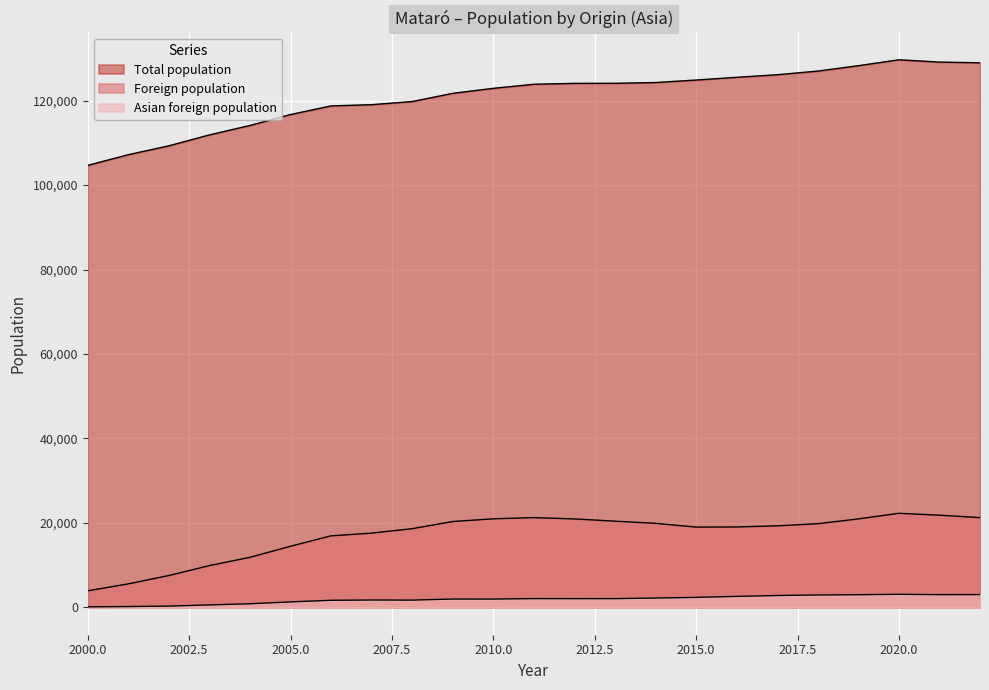

Is it true that Total population equals 128956 at 2022?

True